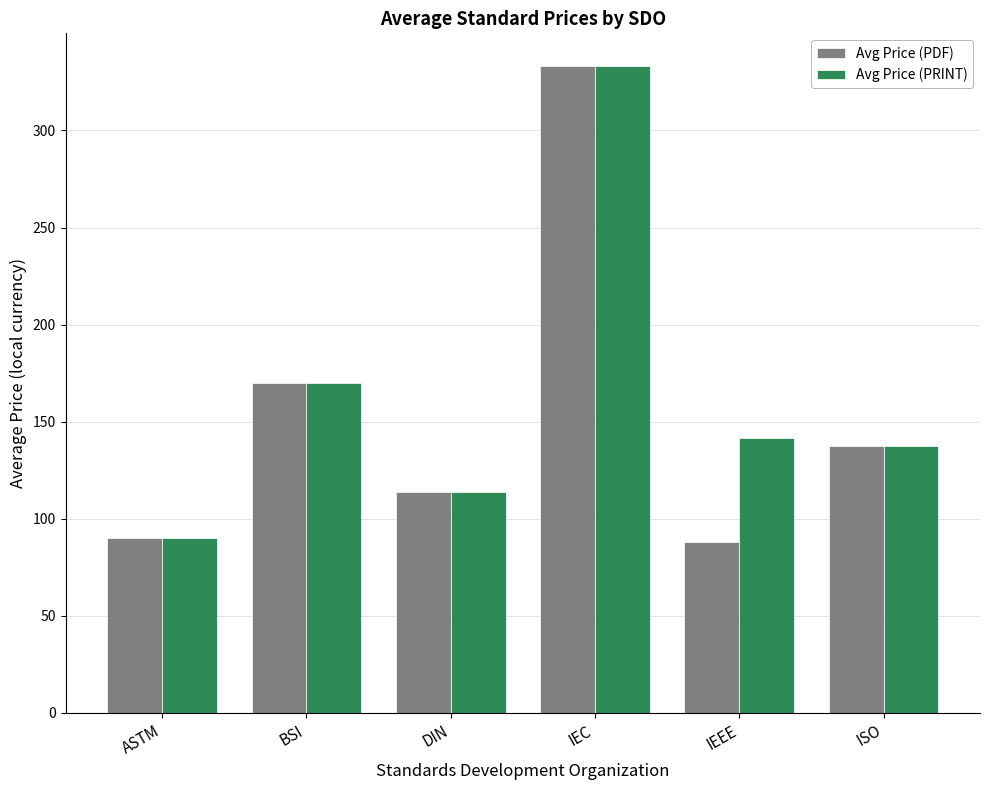

Reading left to right, what are all the values shown in this chart?

Avg Price (PDF): 90.2	169.9	113.9	333.3	88.0	137.5
Avg Price (PRINT): 90.2	169.9	113.9	333.3	141.7	137.5